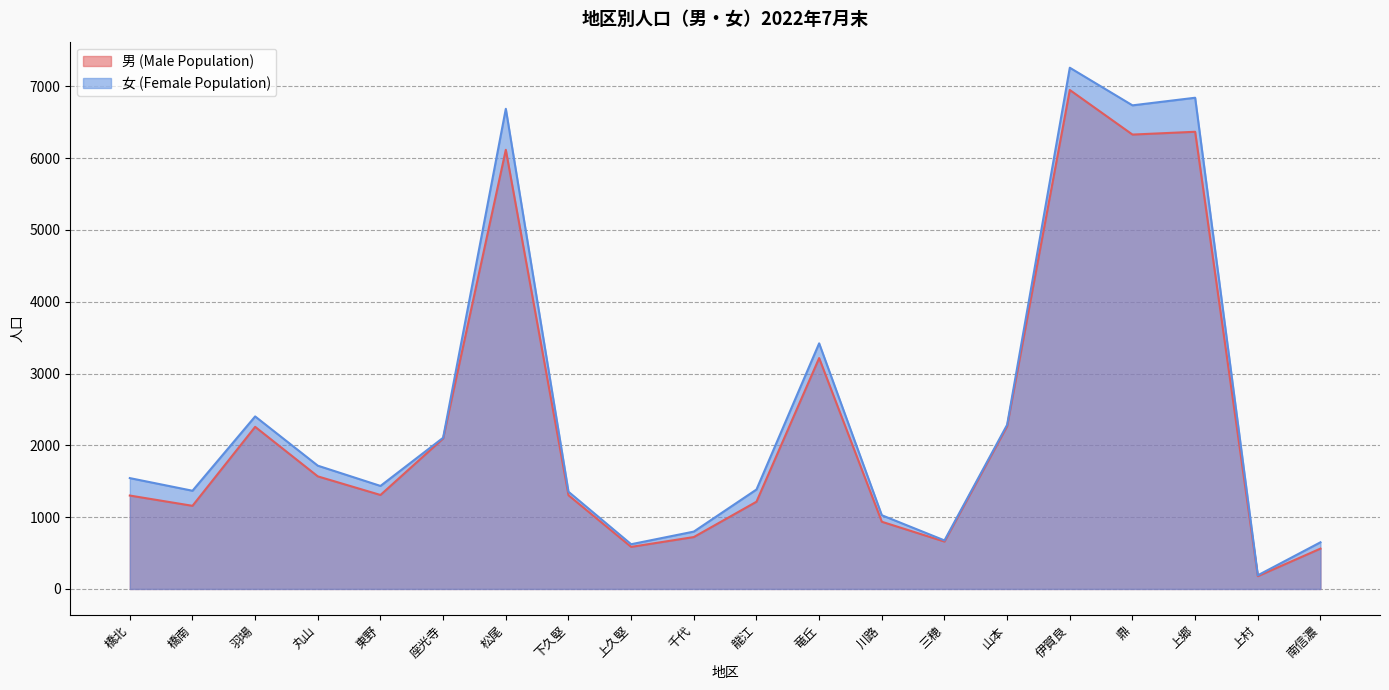

What is the value of the 女 (Female Population) point at the 6th from the left?

2106